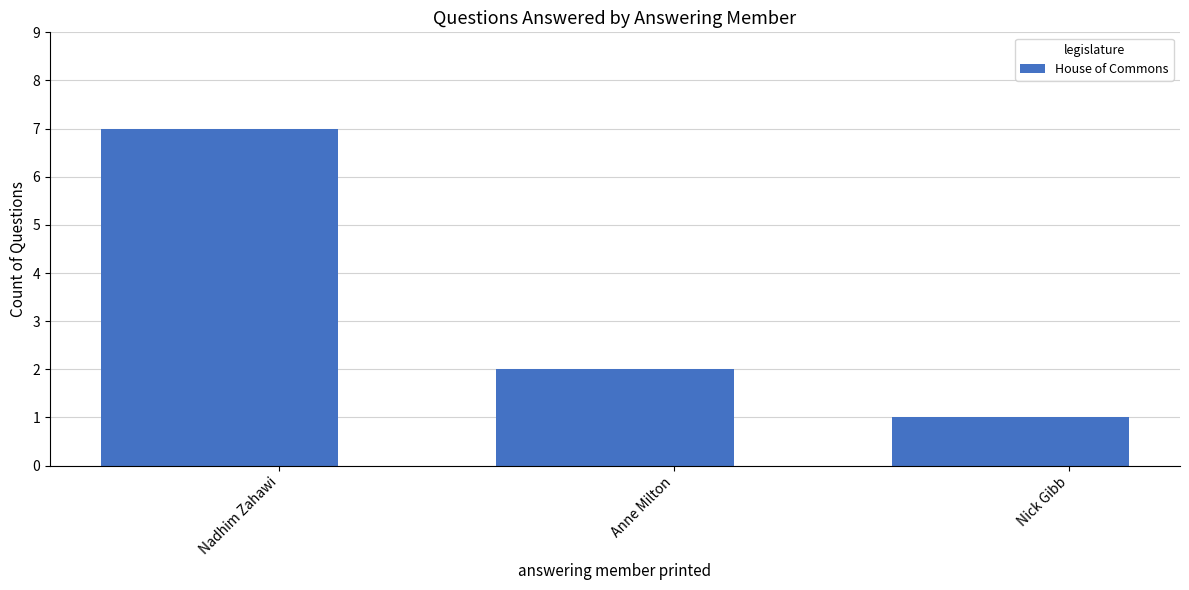

What is the difference between the second highest and minimum values?

1